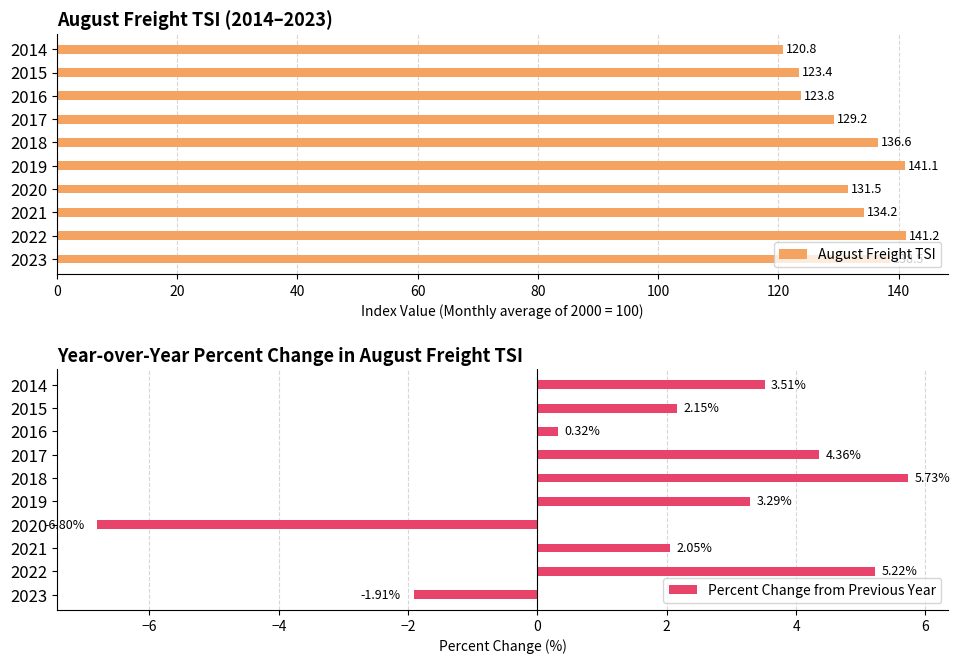

What is the average value of the August Freight TSI series?

132.0